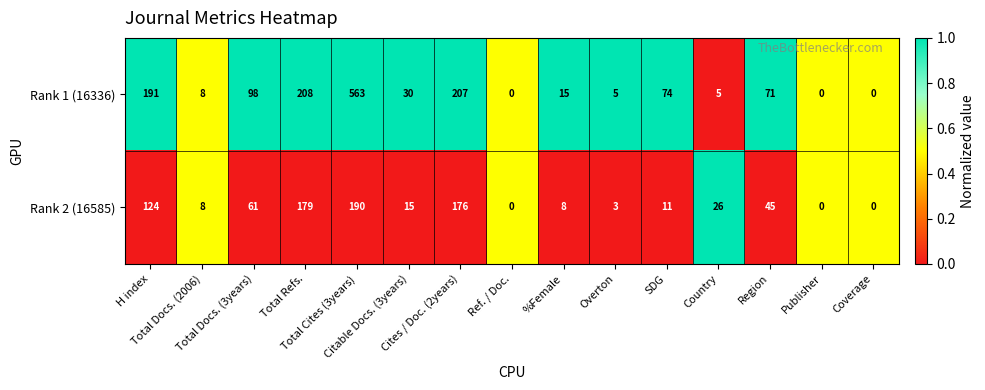

What is the difference between the maximum and minimum values in the Rank 2 (16585) series?

190